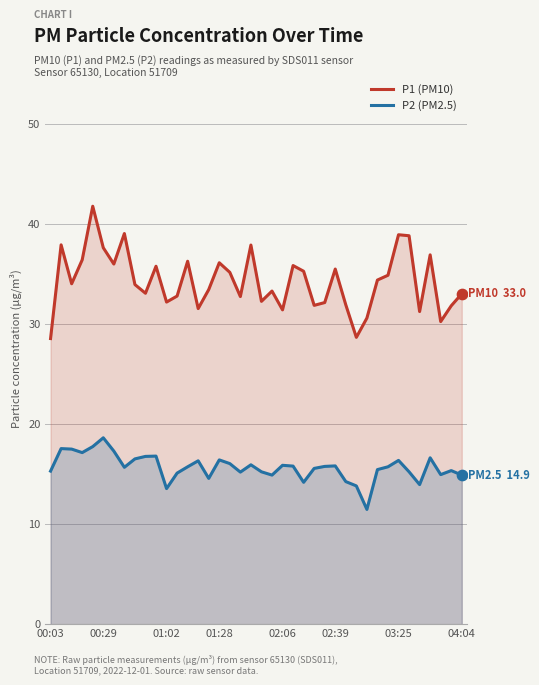

Which series has the largest total across all categories?

P1 (PM10)